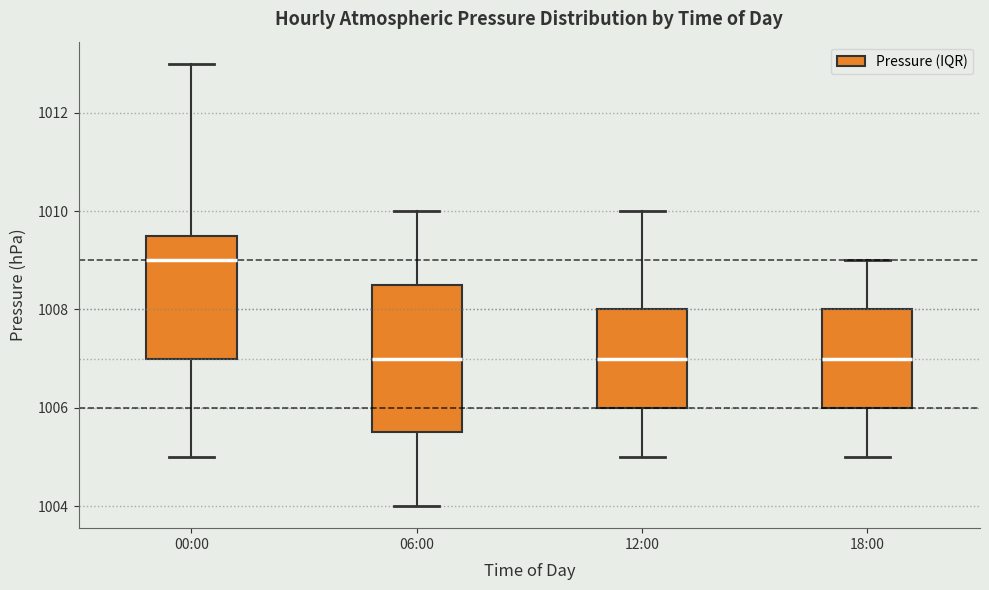

Reading left to right, transcribe this box plot: for each box, give where its median line is, the range the box spans, and where its two whiskers end, as read against the y-axis. The values are not printed on the chart, so give them approximately, as read against the axis.

00:00: median 1009.0, box 1007.0 to 1009.6, whiskers 1005.0 to 1013.0
06:00: median 1007.0, box 1005.6 to 1008.6, whiskers 1004.0 to 1010.0
12:00: median 1007.0, box 1006.0 to 1008.0, whiskers 1005.0 to 1010.0
18:00: median 1007.0, box 1006.0 to 1008.0, whiskers 1005.0 to 1009.0